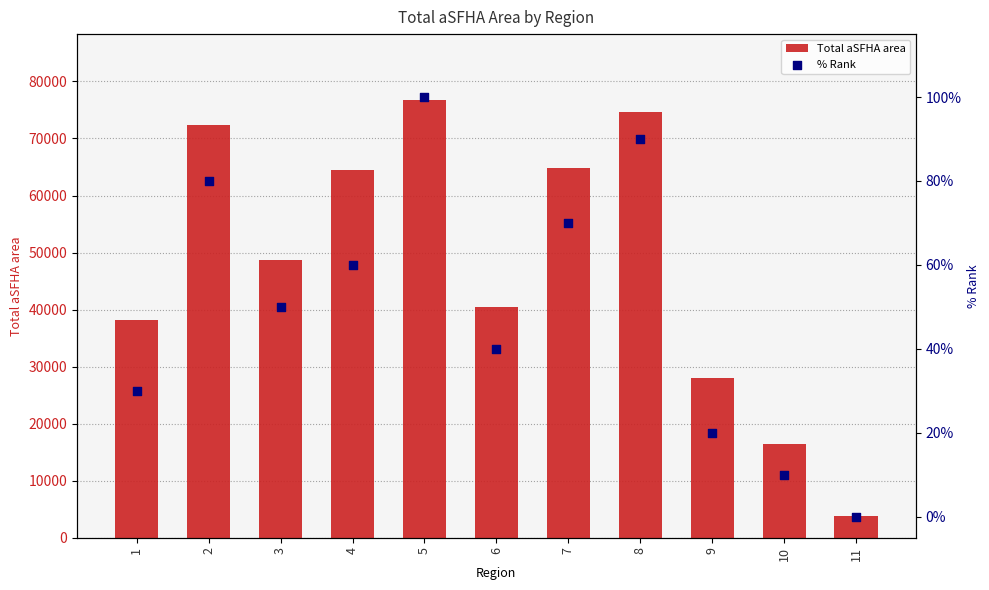

What are all the series names shown in the legend?

Total aSFHA area, % Rank